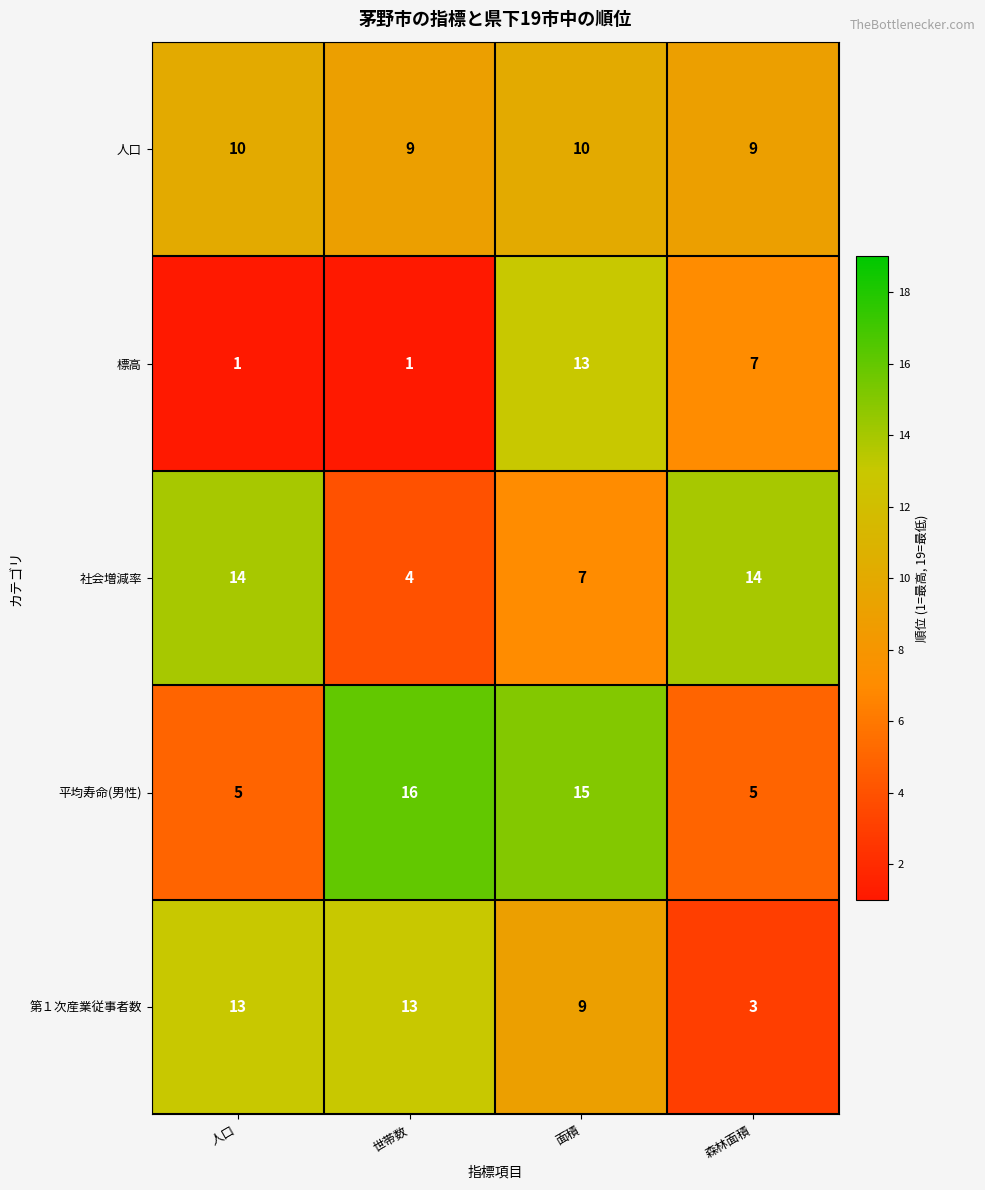

What is the sum of the 第１次産業従事者数 values at 世帯数 and 面積?

22